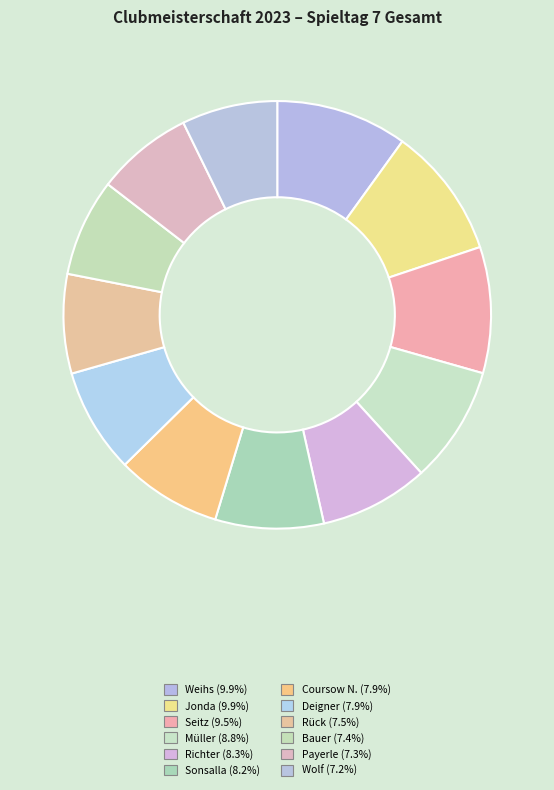

What is the ratio of the value at Seitz to the value at Weihs?

1.0